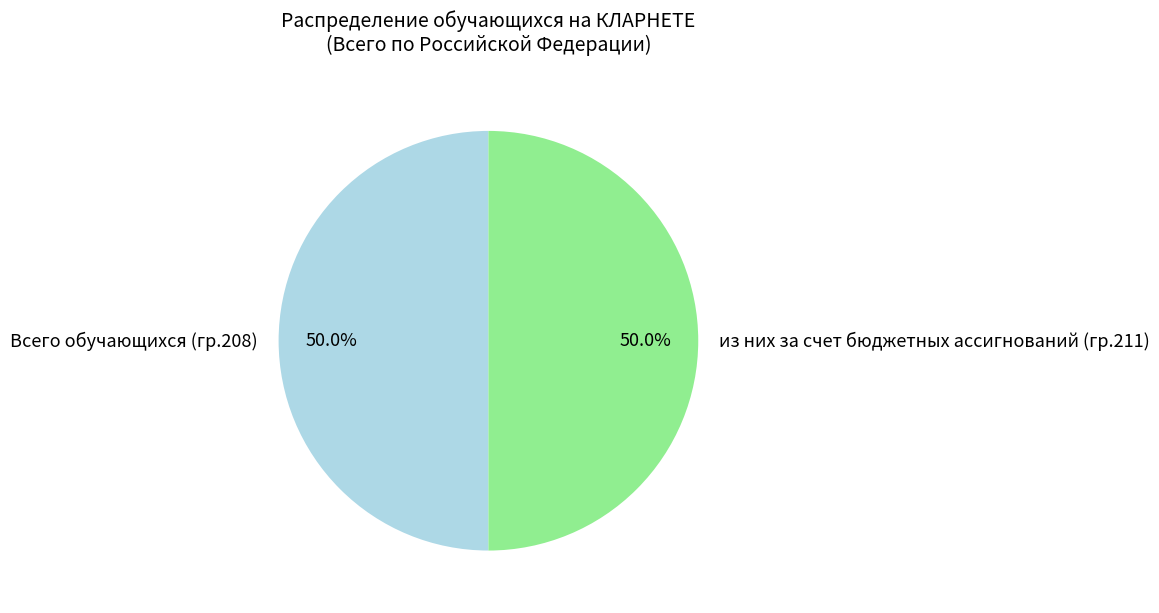

Approximately how many times larger is the value at из них за счет бюджетных ассигнований (гр.211) compared to Всего обучающихся (гр.208)?

1.0